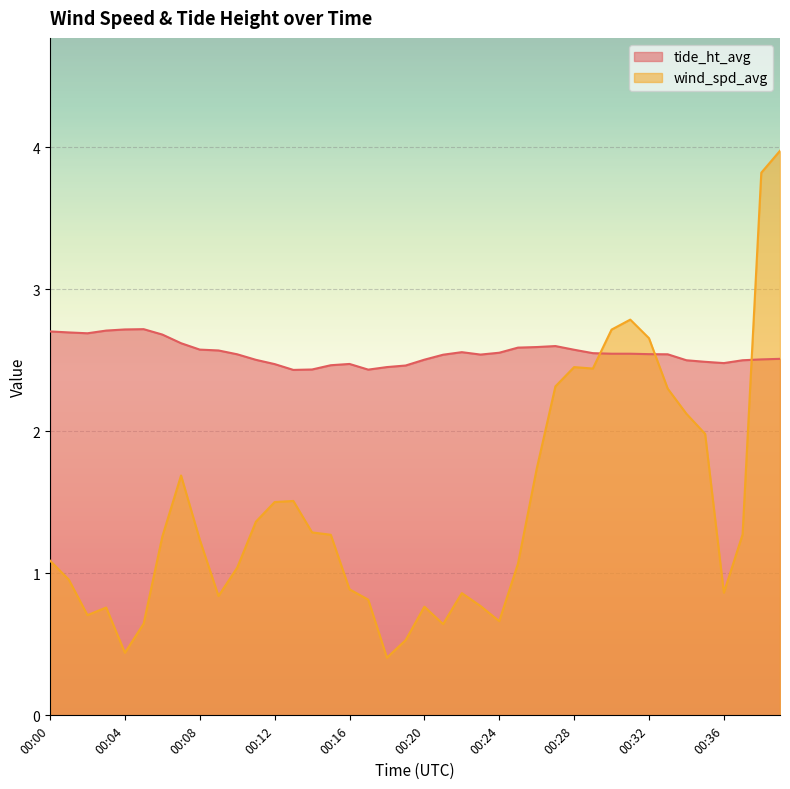

In tide_ht_avg, how many points are higher than both neighbors (excluding endpoints)?

4